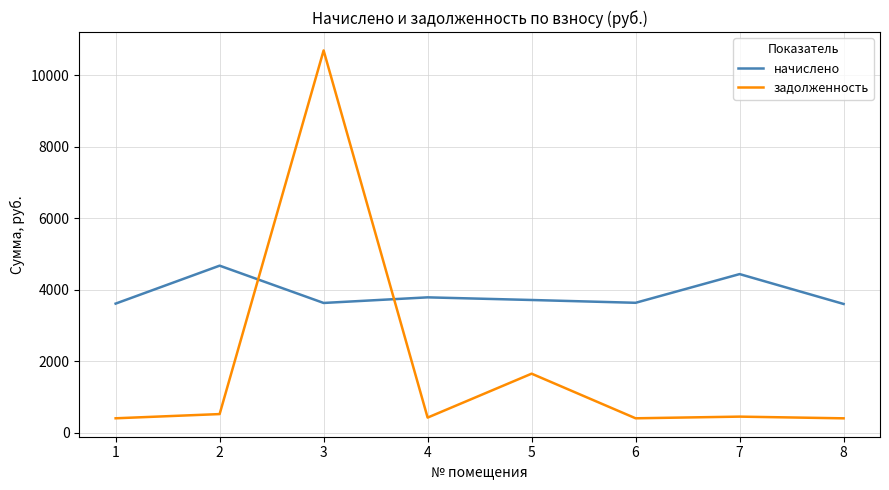

What is the maximum value for задолженность?

10696.1